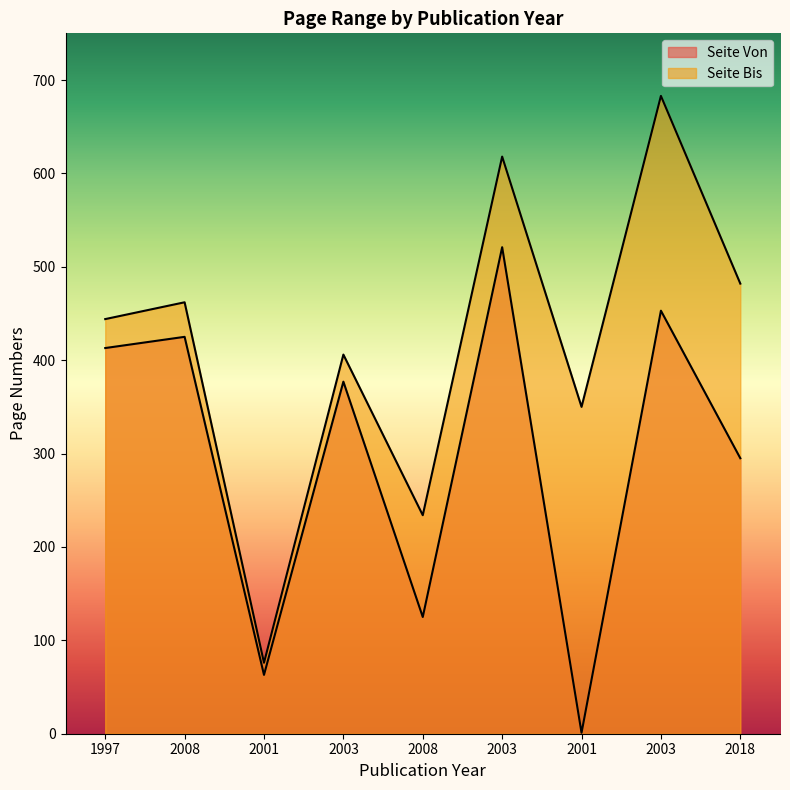

At which label does Seite Bis first exceed 444?

2008